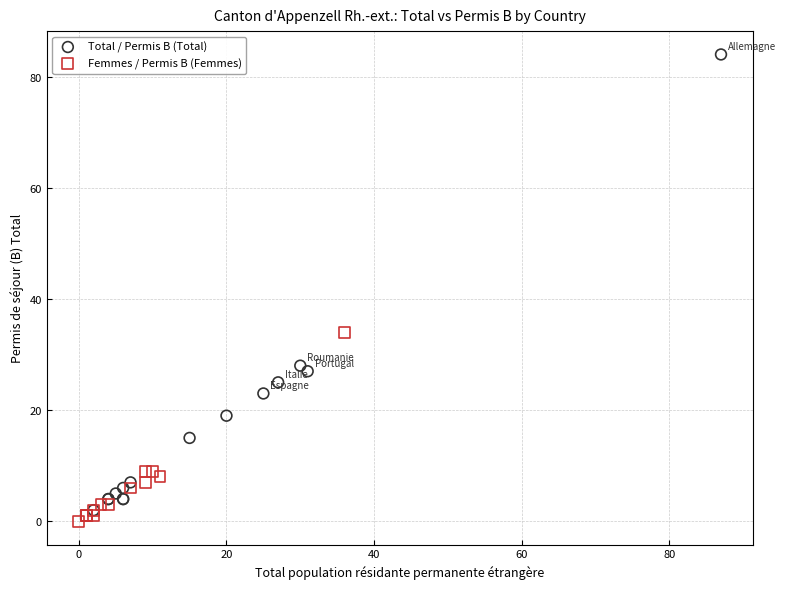

Which series has the largest Y range (max minus min)?

Total / Permis B (Total)